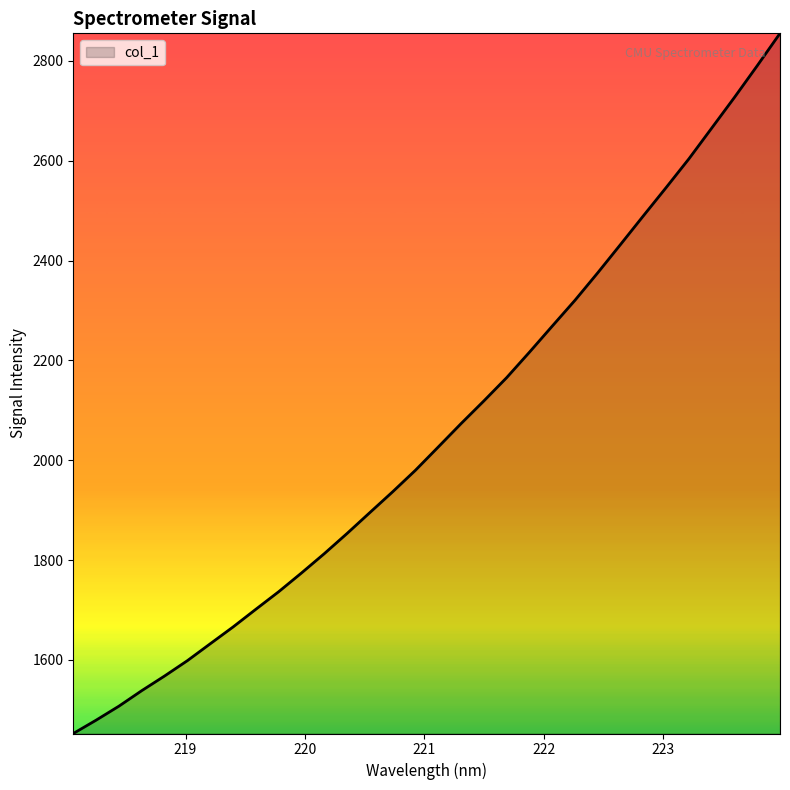

Reading left to right, extract all data points from this chart.

1452.7	1479.4	1507.5	1538.6	1567.9	1598.6	1632.4	1666.0	1701.5	1736.7	1774.2	1812.9	1853.4	1895.3	1936.9	1980.0	2026.6	2073.4	2118.8	2165.4	2216.4	2268.6	2320.5	2375.6	2432.3	2489.5	2546.2	2603.7	2665.2	2726.7	2790.2	2855.0